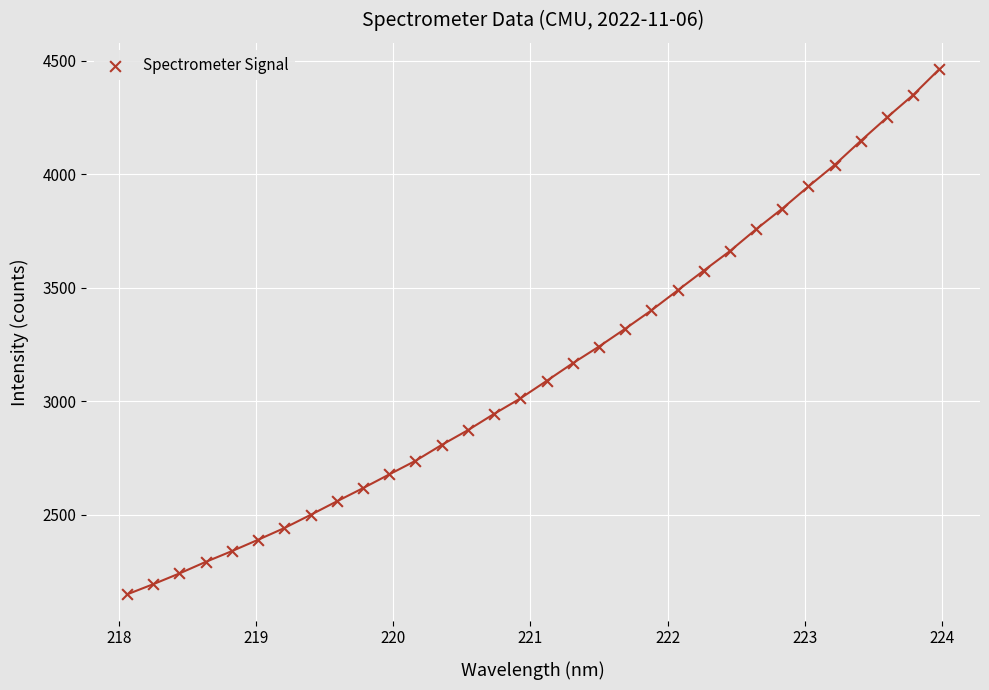

What is the range of X values (max minus min)?

5.9